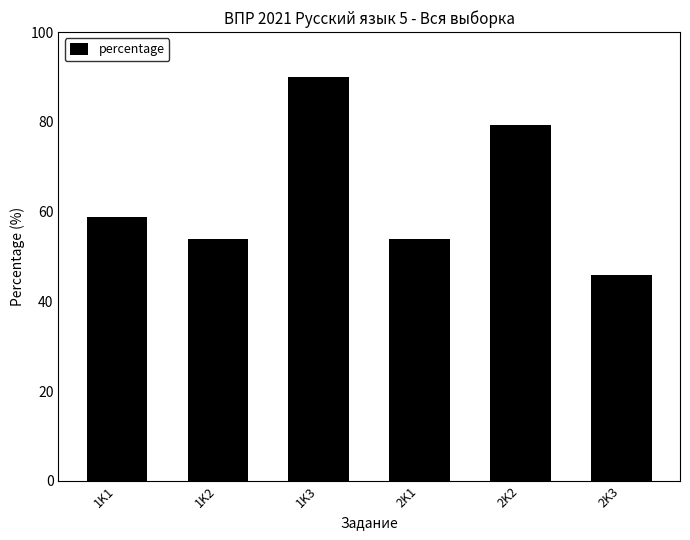

Approximately how many times larger is the value at 1K2 compared to 1K3?

0.6